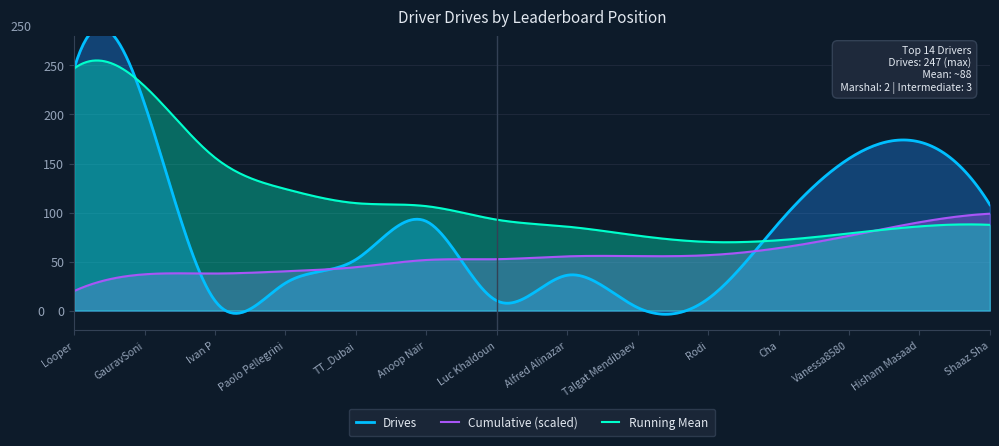

What is the maximum value for Running Mean?

255.1